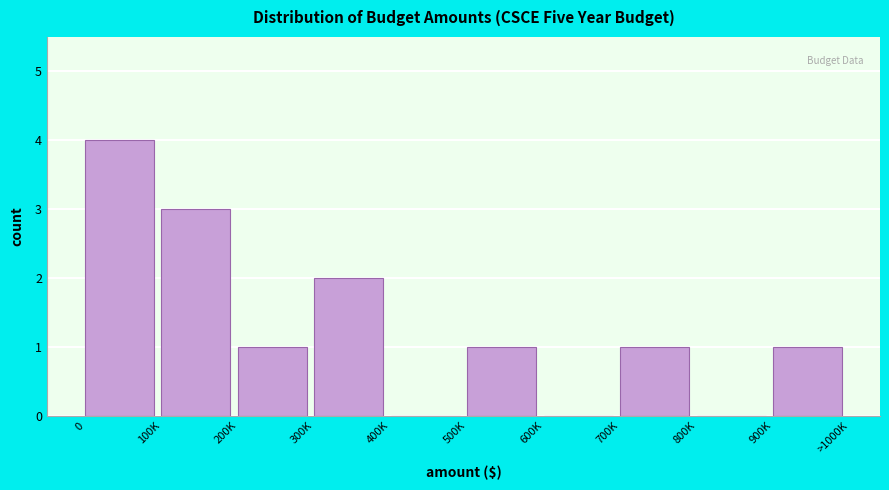

Reading right to left, what are all the values shown in this chart?

900K=1	800K=0	700K=1	600K=0	500K=1	400K=0	300K=2	200K=1	100K=3	0=4